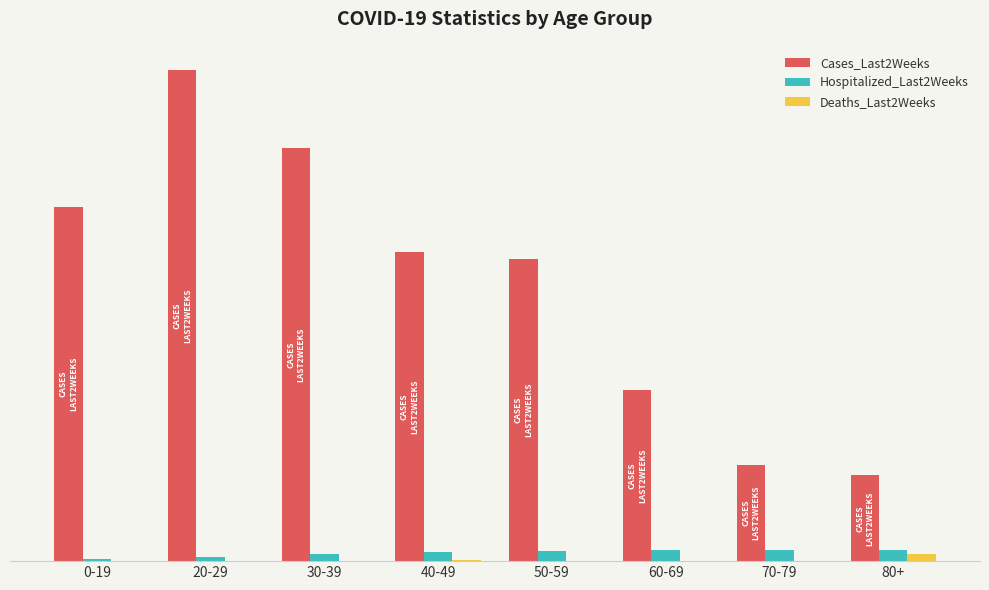

What is the label of the 6th bar from the left?

60-69